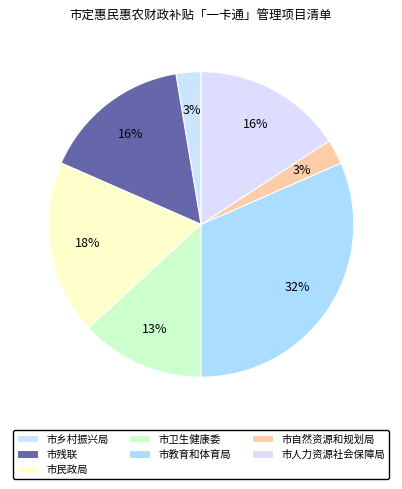

What percentage is the 市自然资源和规划局 slice, to the nearest percent?

3%